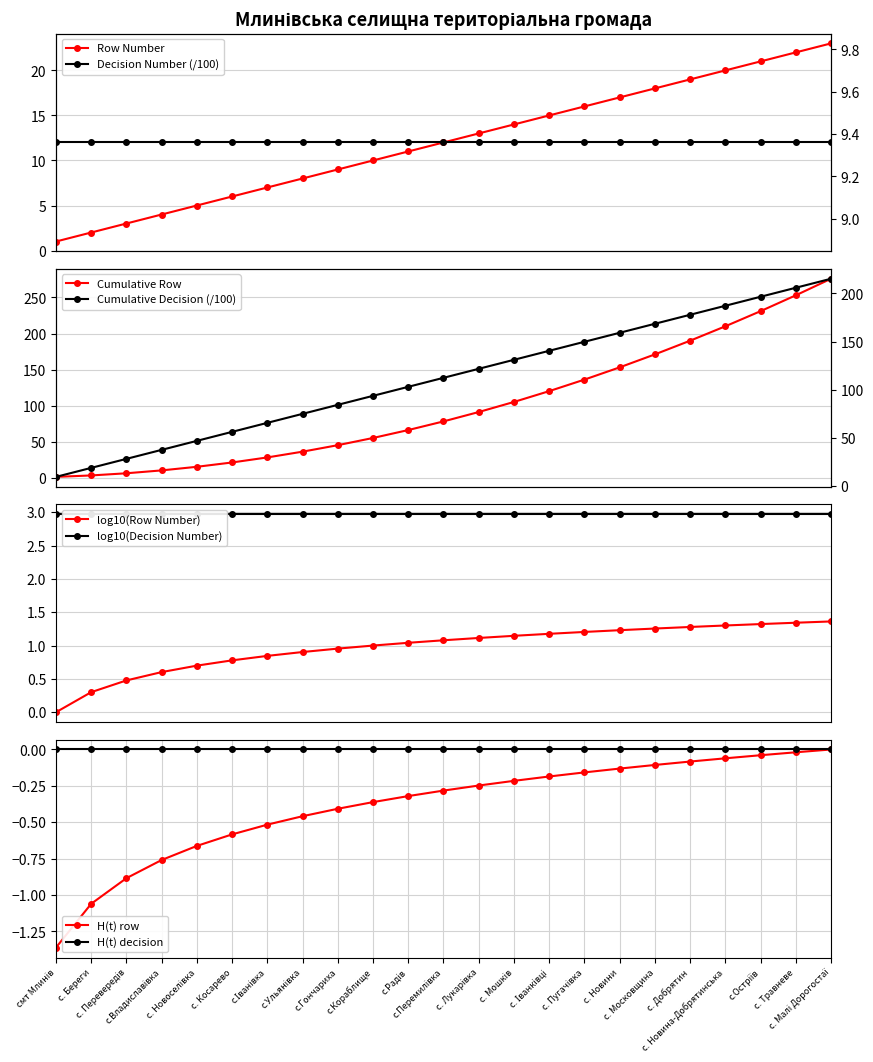

What is the change in value from с. Новоселівка to с.Радів?

+6